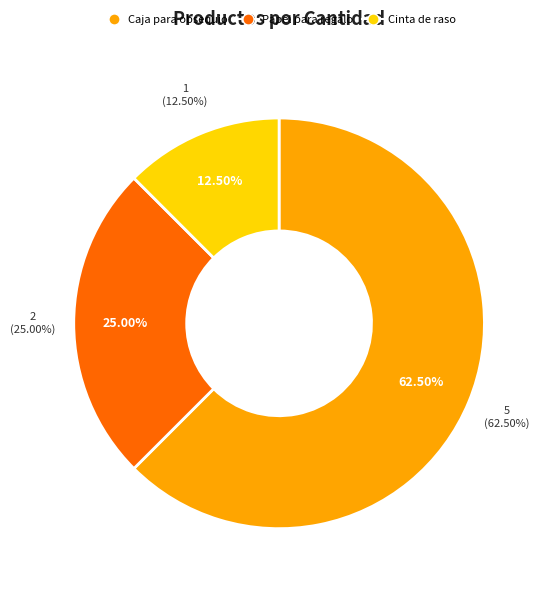

To the nearest percent, what percentage of the pie is Papel para regalo?

25%